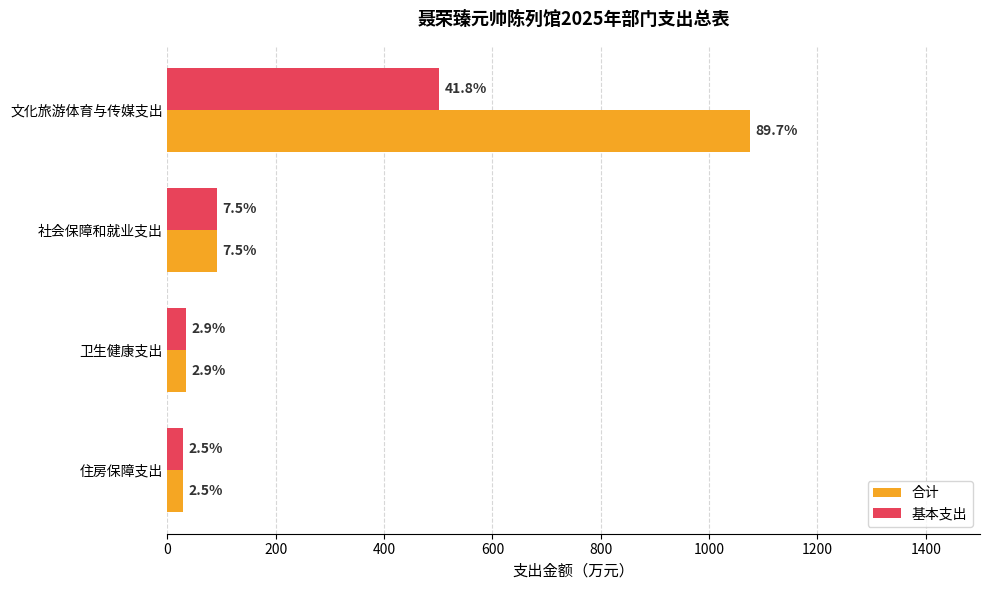

What is the value of the 基本支出 bar at the 1st from the left?

501.6